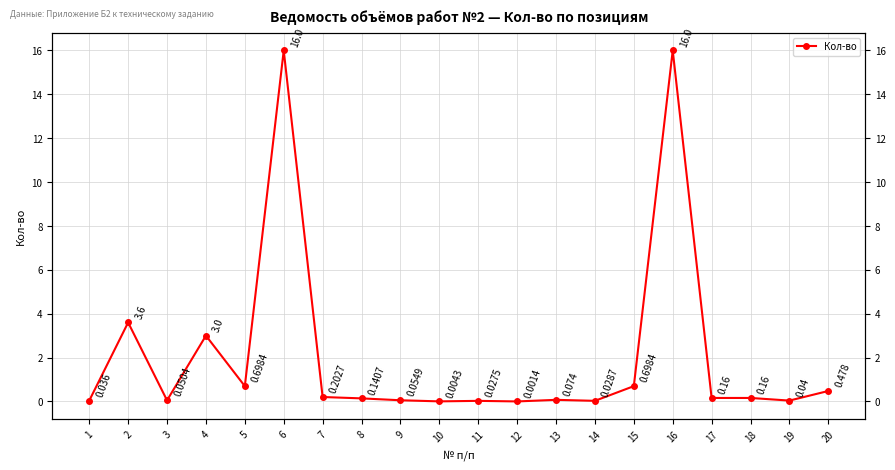

Is it true that the value at 4 is 3.0?

True